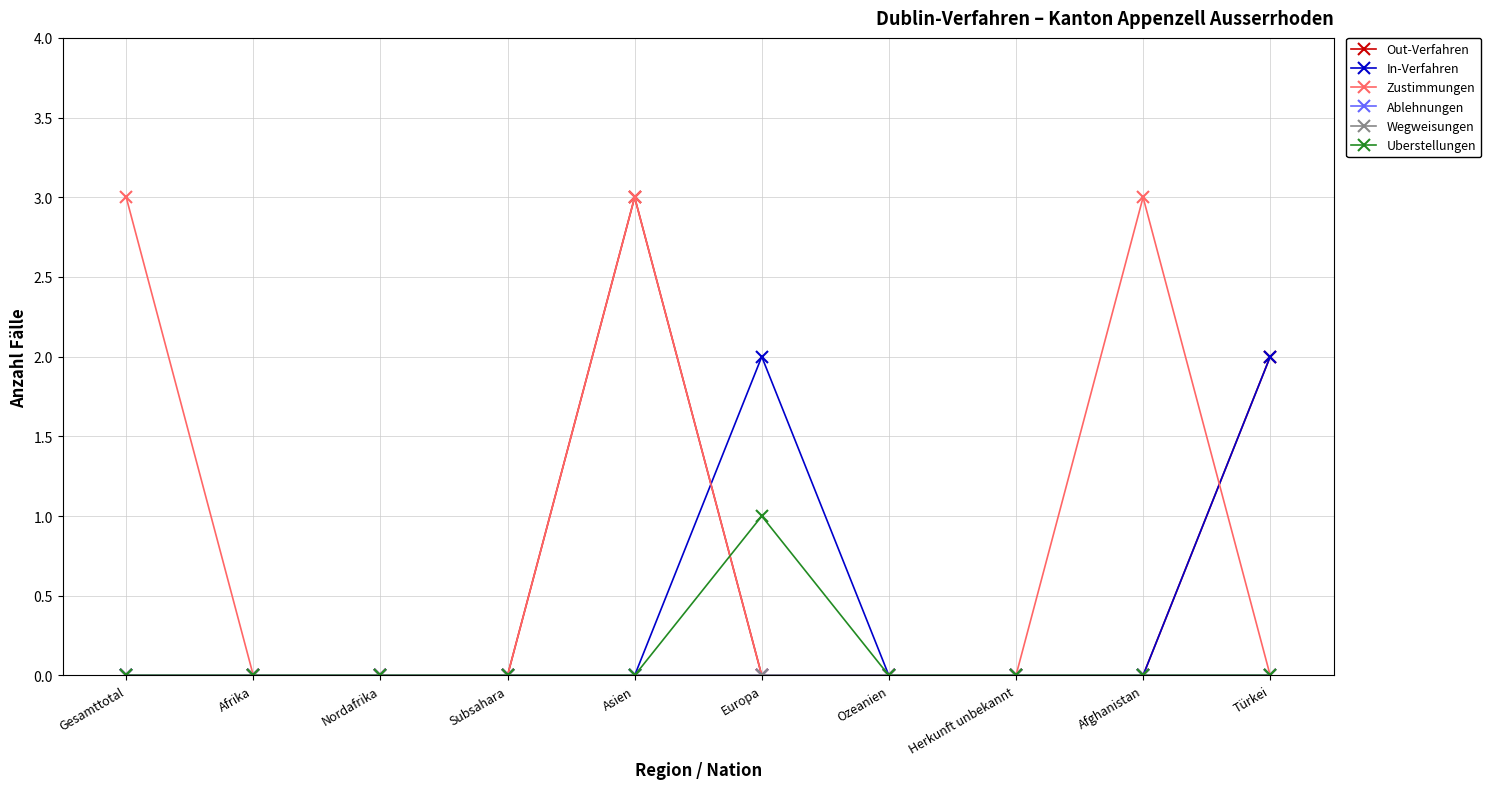

True or false: Wegweisungen and Ablehnungen intersect in this chart.

False